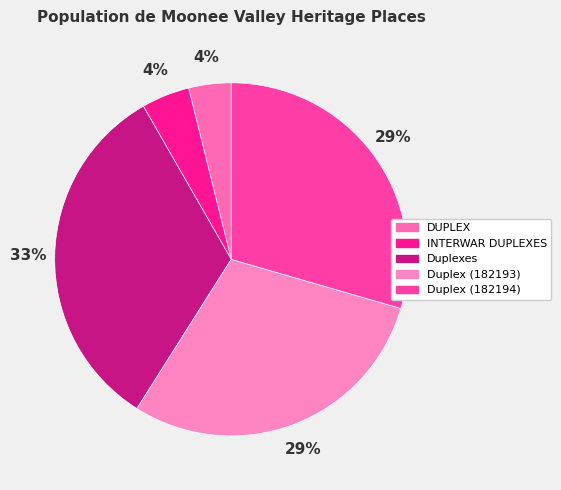

What is the ratio of the value at Duplexes to the value at Duplex (182193)?

1.1